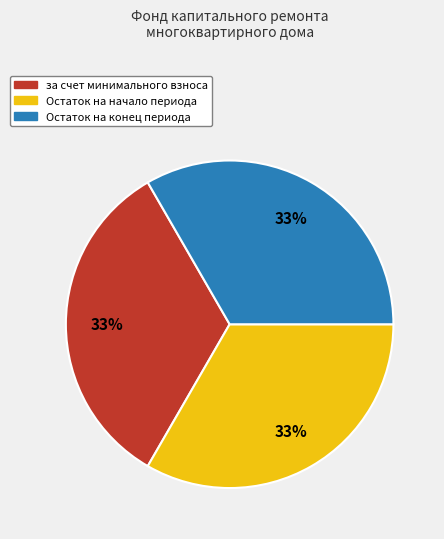

How many segments does this pie chart have?

3